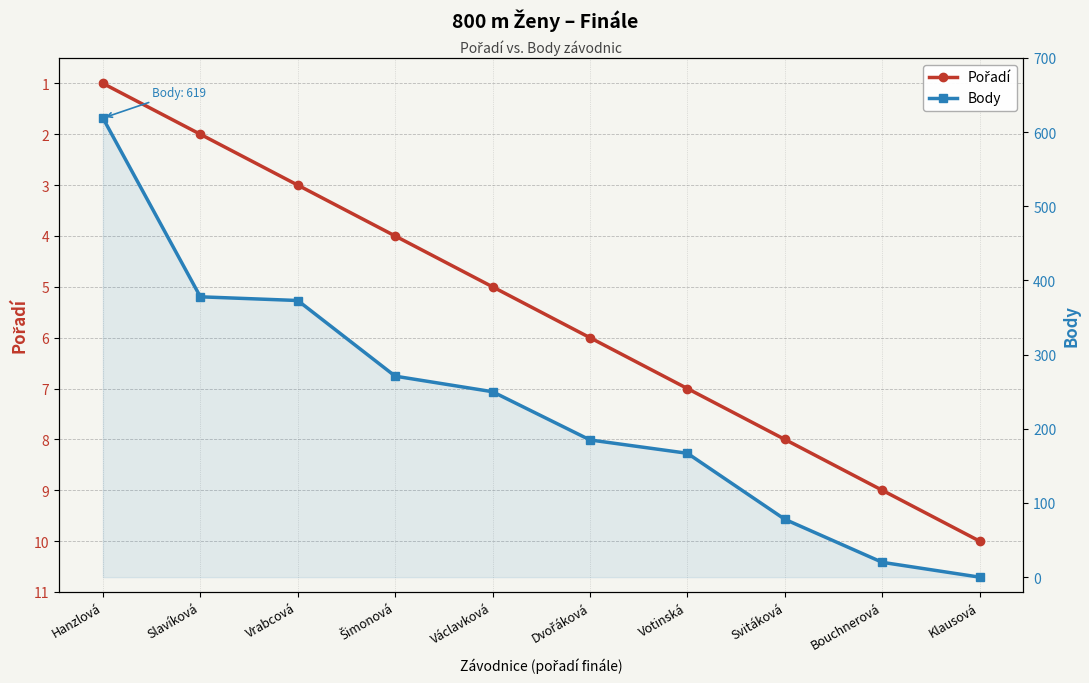

At Bouchnerová, list the series in order from smallest to largest.

Pořadí, Body